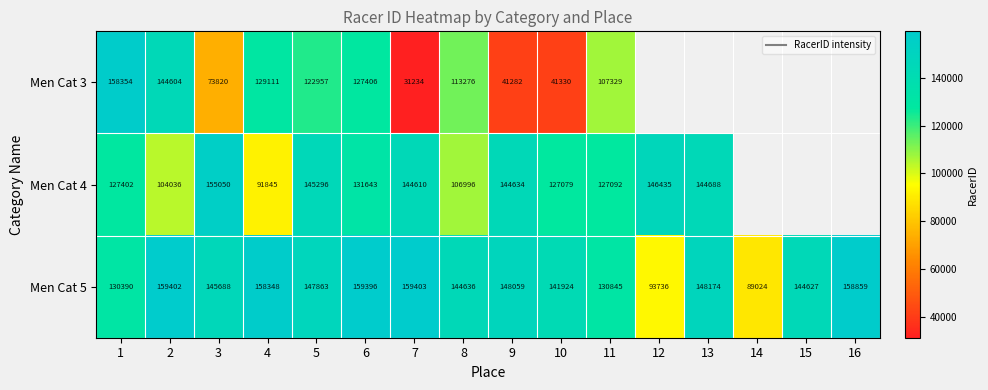

At which category is the sum across all series the highest?

6